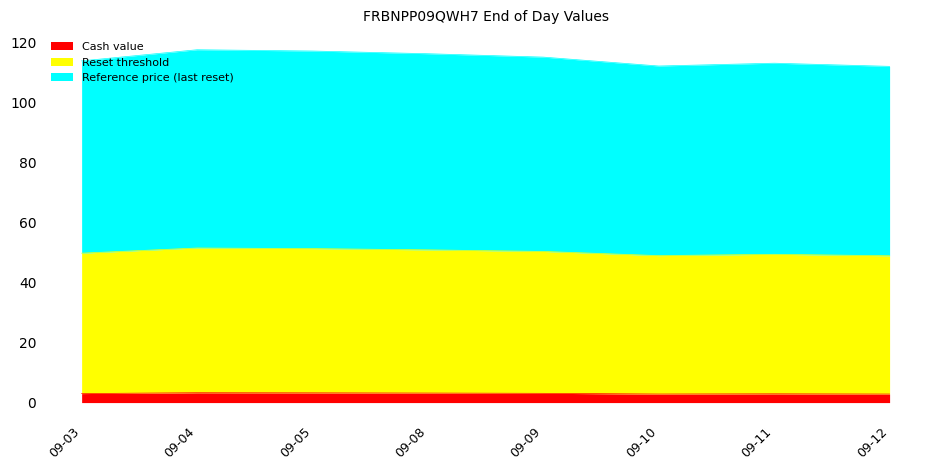

Is it true that Cash value equals 2.9 at 09-10?

True